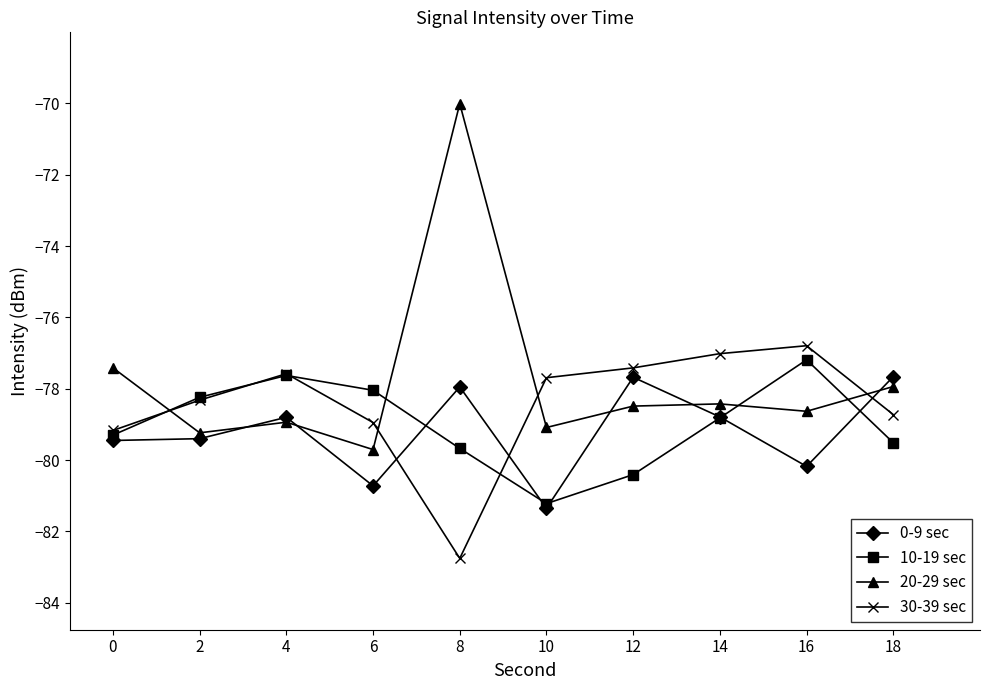

Is the value of 10-19 sec at 8 greater than the value of 30-39 sec at 10?

No